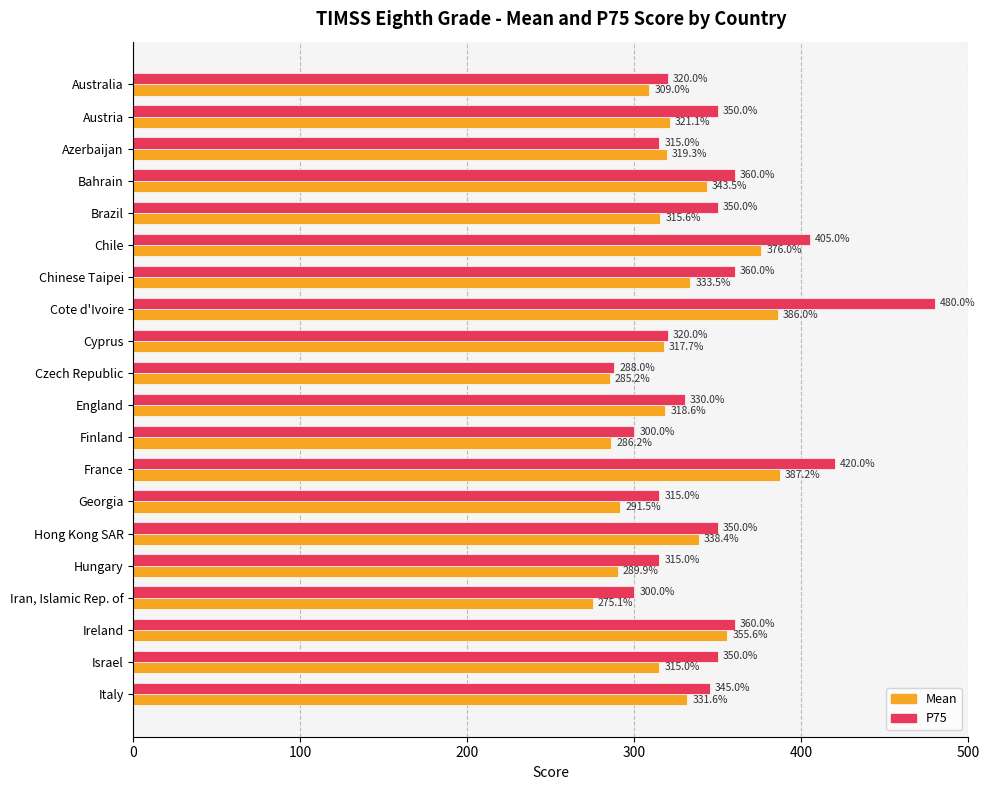

What is the spread (max minus min) of values at Cyprus?

2.3